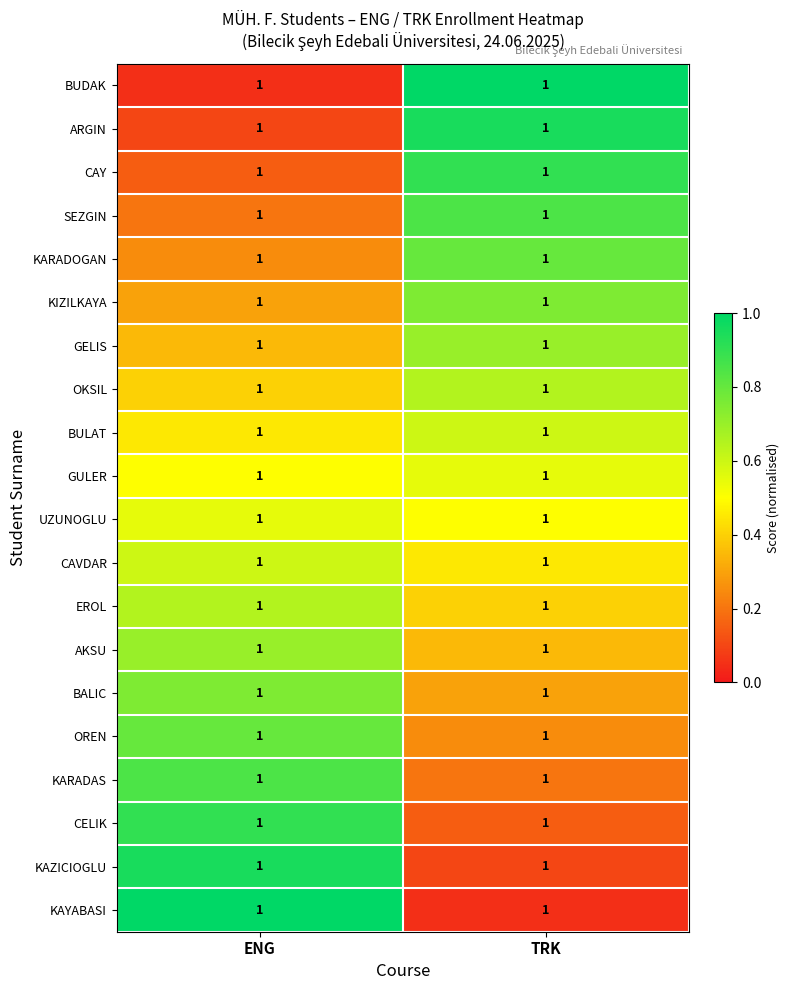

True or false: ARGIN has a value of 1.5 at TRK.

False